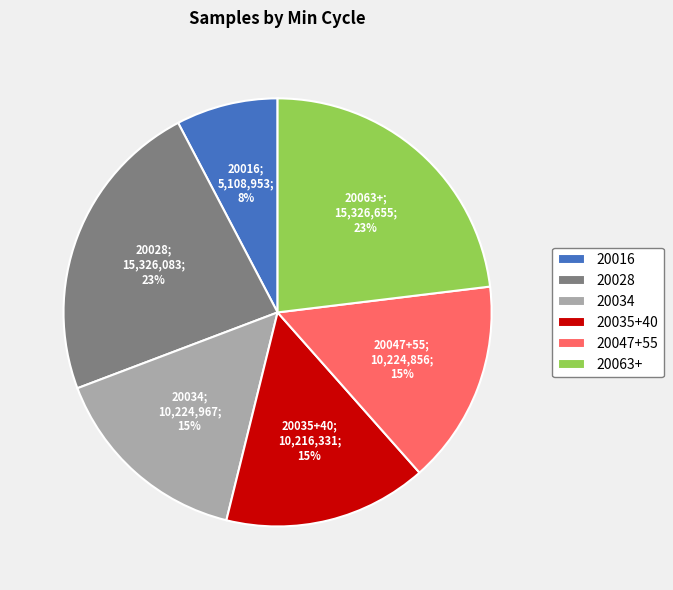

Which category has the smallest portion of the pie?

20016